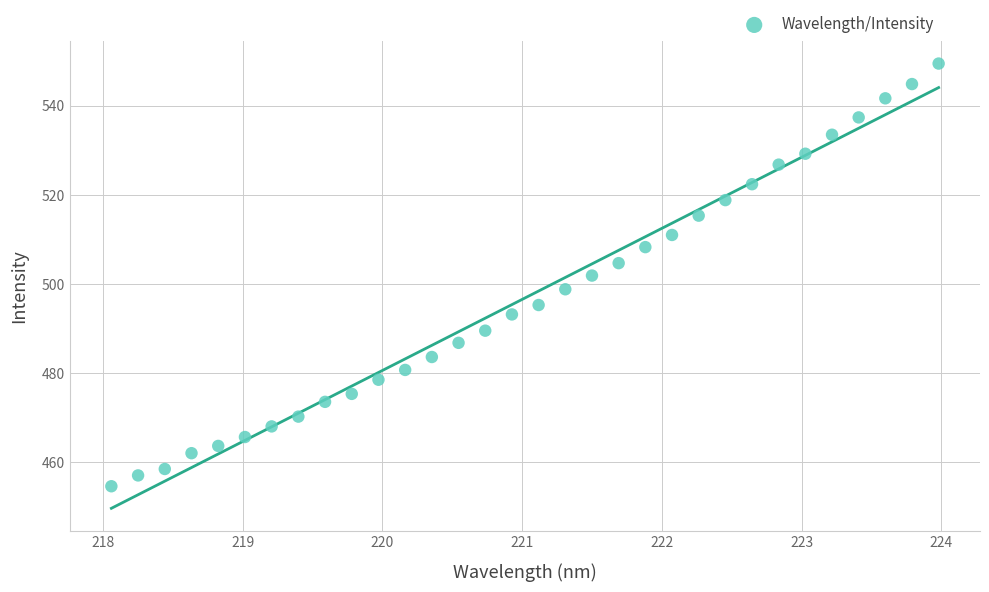

What is the range of X values (max minus min)?

5.9